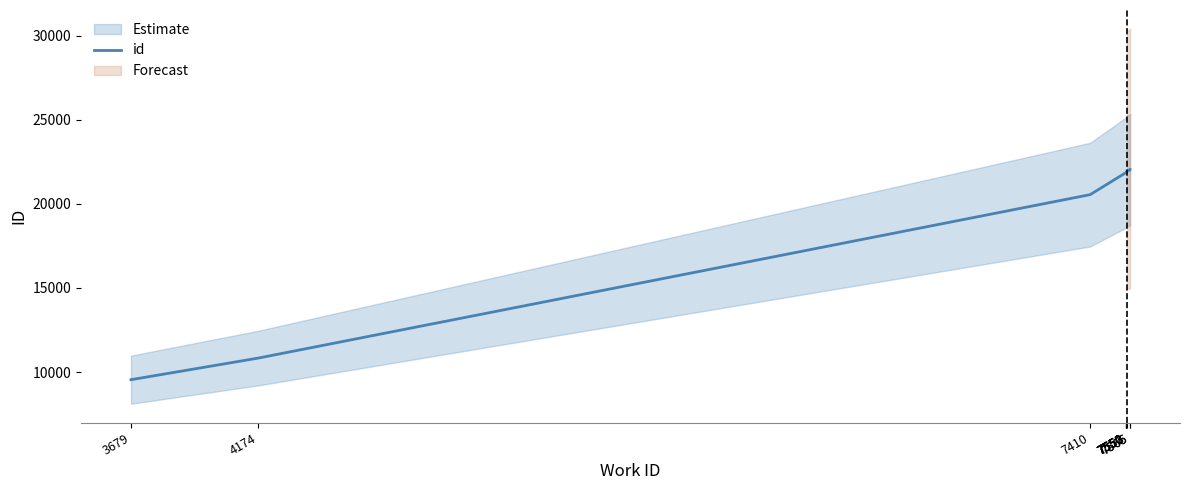

At which label does the data first exceed 21871?

7551